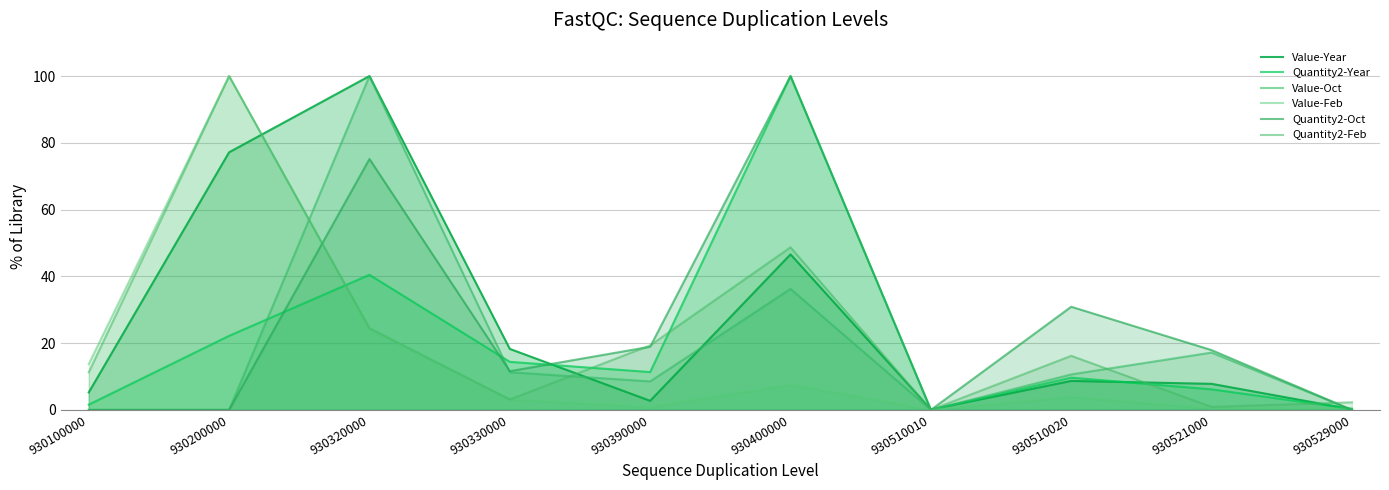

How many intersections are there between Quantity2-Year and Quantity2-Oct?

5